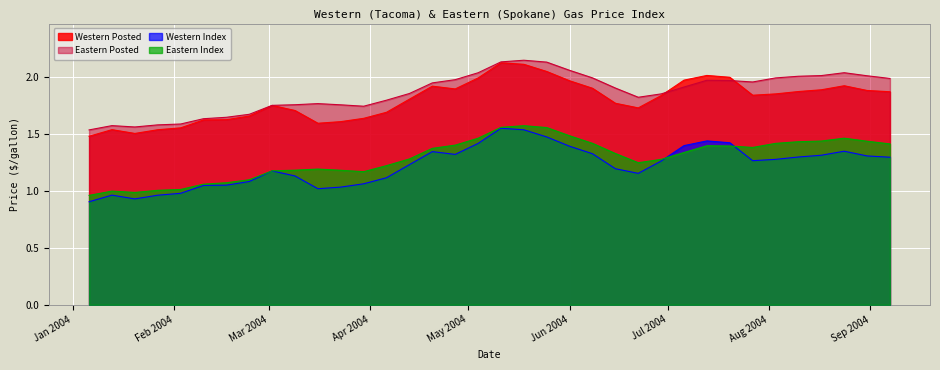

What is the lowest value of the Eastern Index series?

1.0